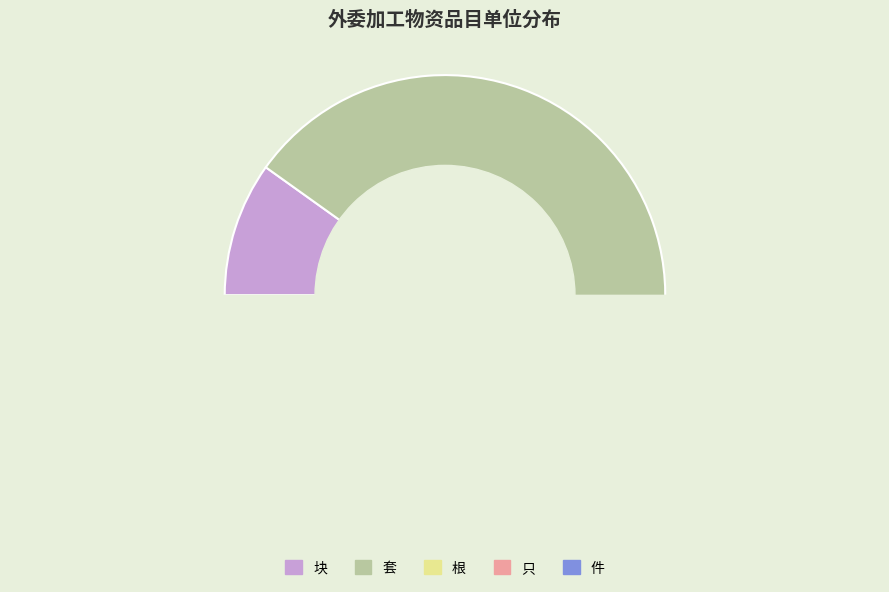

How many slices are in this pie chart?

5